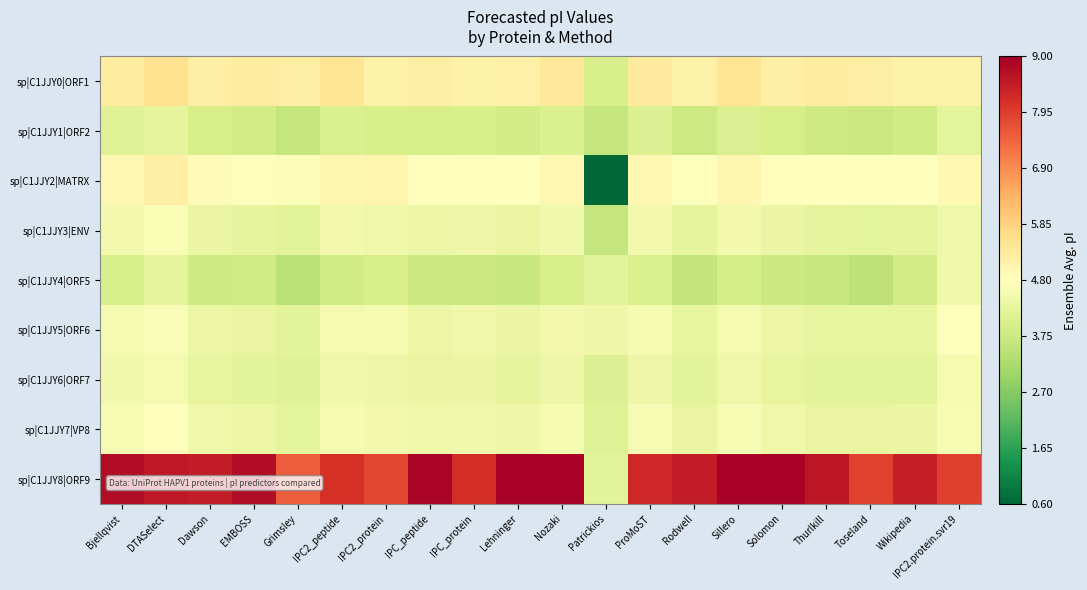

Which series changed the most between IPC_peptide and Solomon?

sp|C1JJY8|ORF9